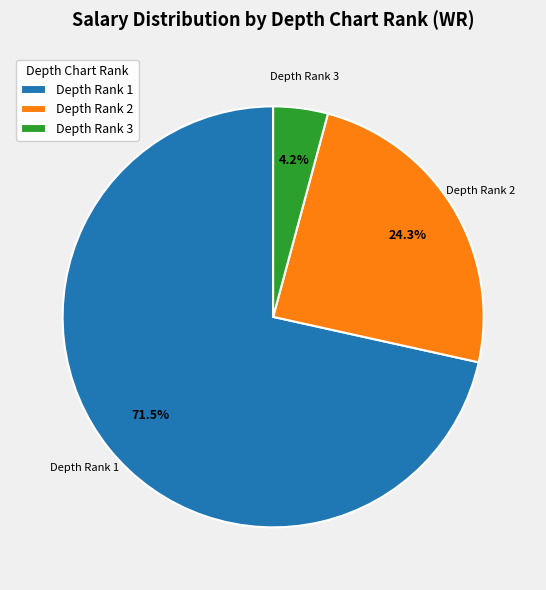

Rank the categories by value from highest to lowest.

Depth Rank 1, Depth Rank 2, Depth Rank 3